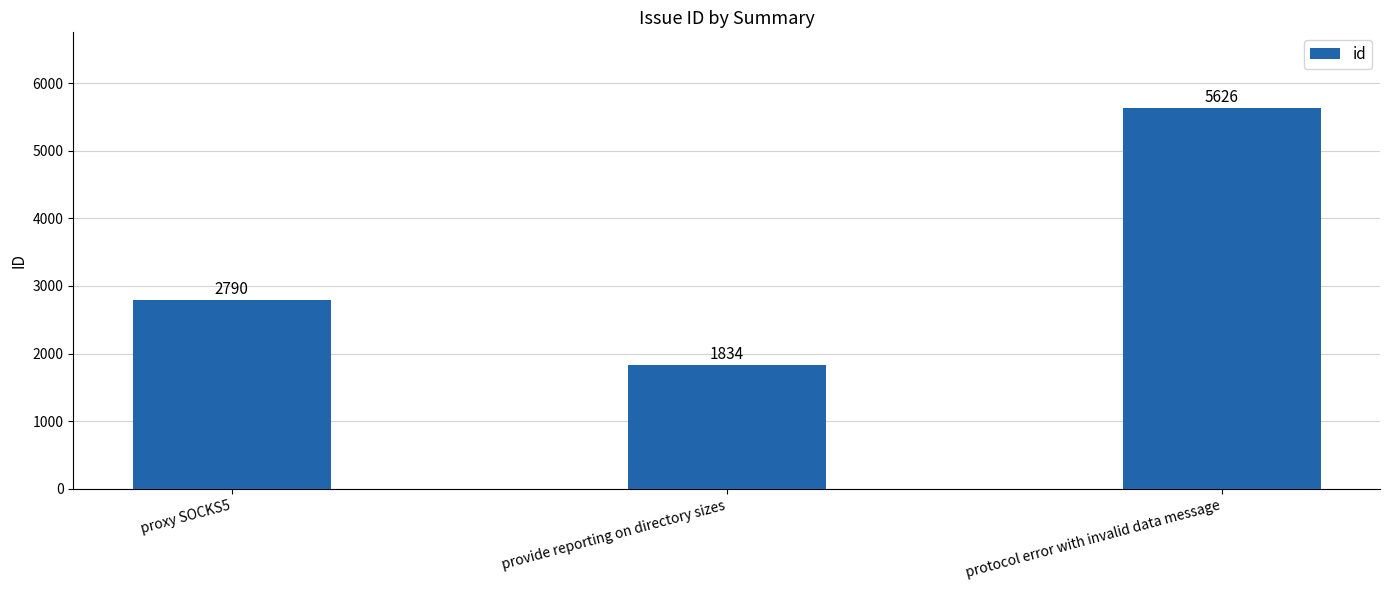

Does the chart contain stacked bars?

No